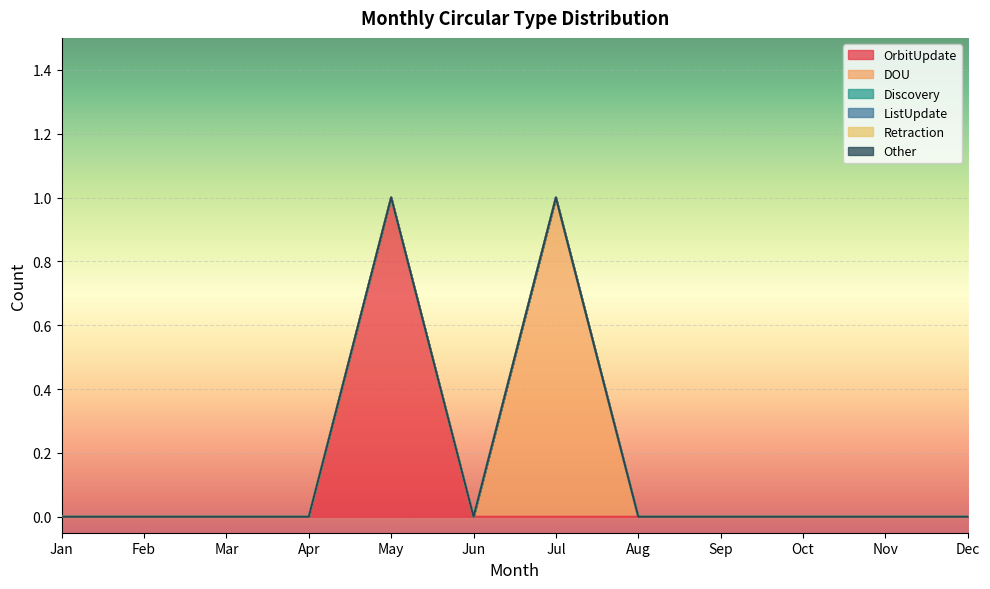

What is the greatest value displayed?

1